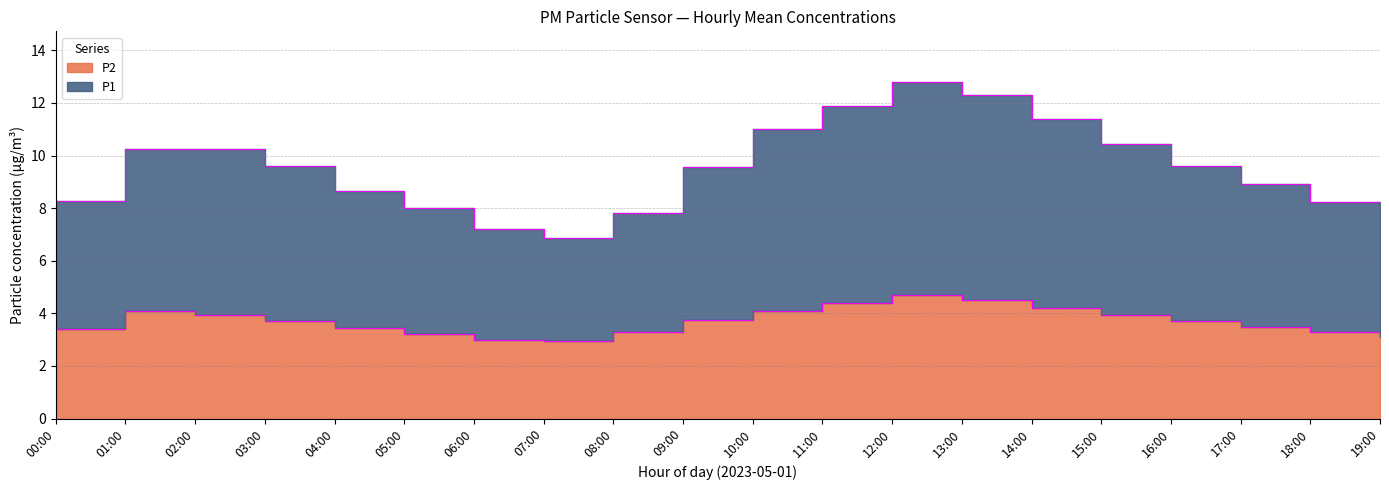

Reading left to right, what are all the values shown in this chart?

P1: 00:00=4.7	01:00=5.9	02:00=6.1	03:00=5.5	04:00=4.9	05:00=4.2	06:00=4.0	07:00=4.1	08:00=5.3	09:00=6.5	10:00=7.1	11:00=7.9	12:00=8.2	13:00=7.7	14:00=6.9	15:00=6.2	16:00=5.8	17:00=5.2	18:00=4.9	19:00=4.5
P2: 00:00=3.3	01:00=3.7	02:00=4.0	03:00=3.7	04:00=3.4	05:00=3.1	06:00=3.0	07:00=3.0	08:00=3.5	09:00=4.0	10:00=4.3	11:00=4.7	12:00=4.9	13:00=4.5	14:00=4.2	15:00=3.9	16:00=3.6	17:00=3.4	18:00=3.2	19:00=3.0